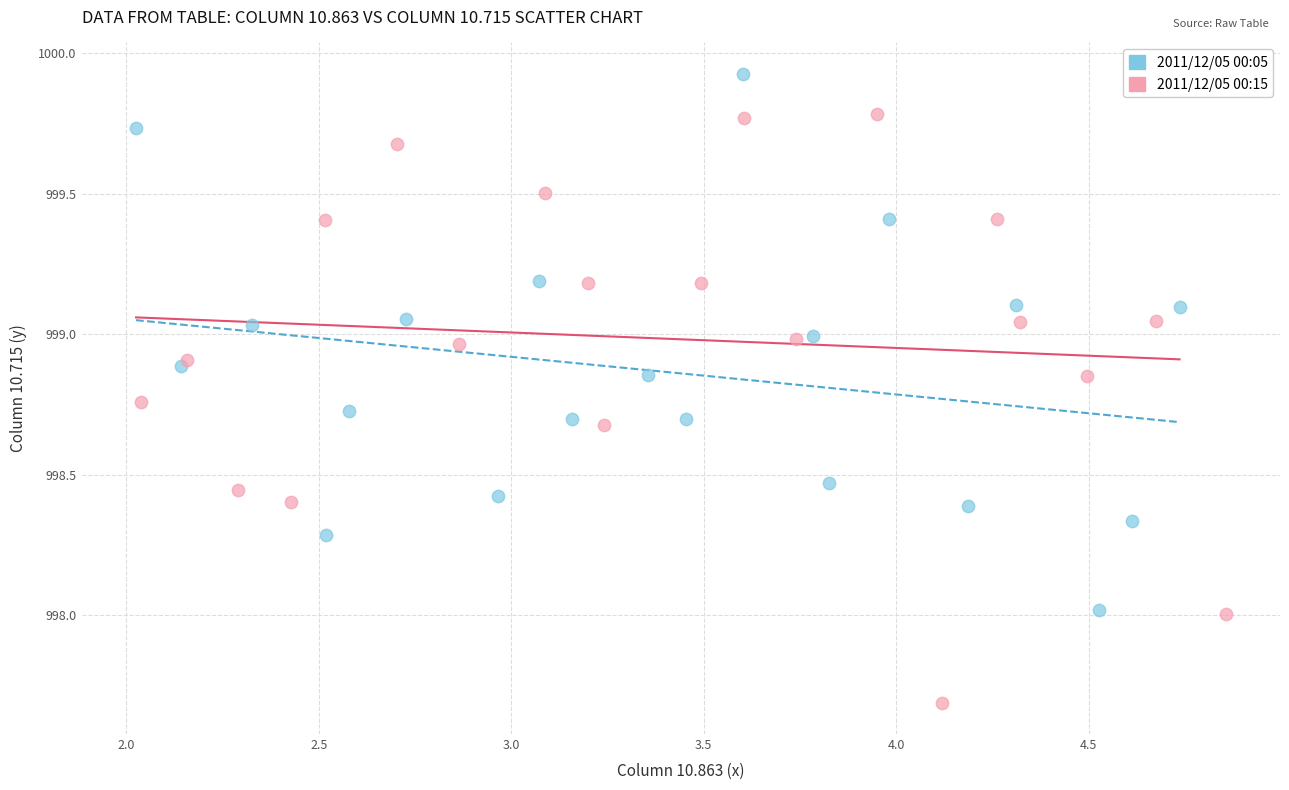

Which series contains the highest Y value?

2011/12/05 00:05